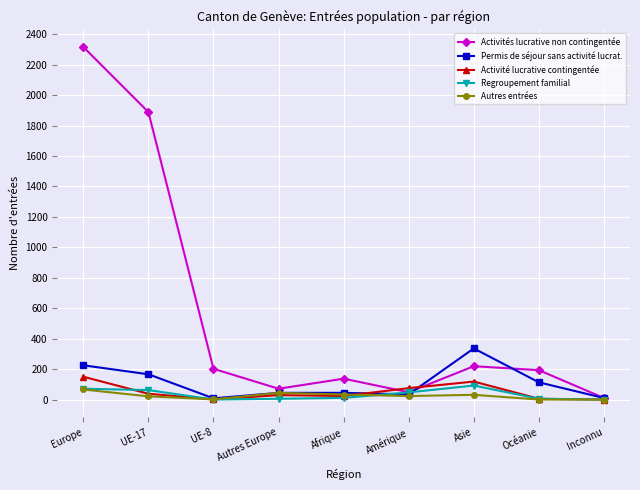

Which series has the largest total across all categories?

Activités lucrative non contingentée